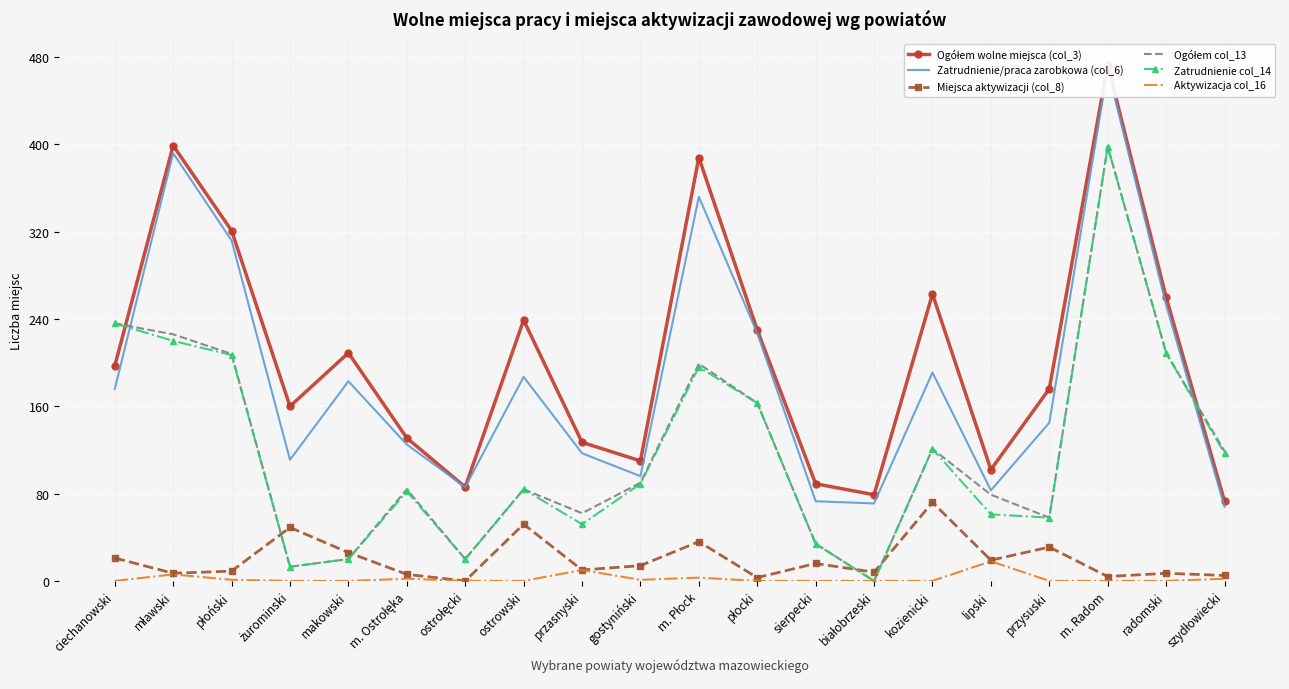

What is the maximum value shown in the chart?

473